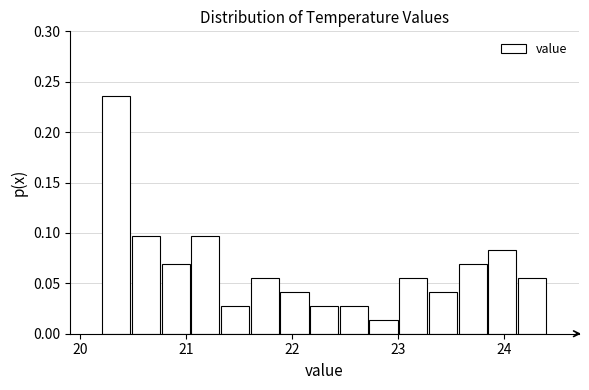

Read against the x-axis, roughly where is the centre of the tallest bar?

20.3